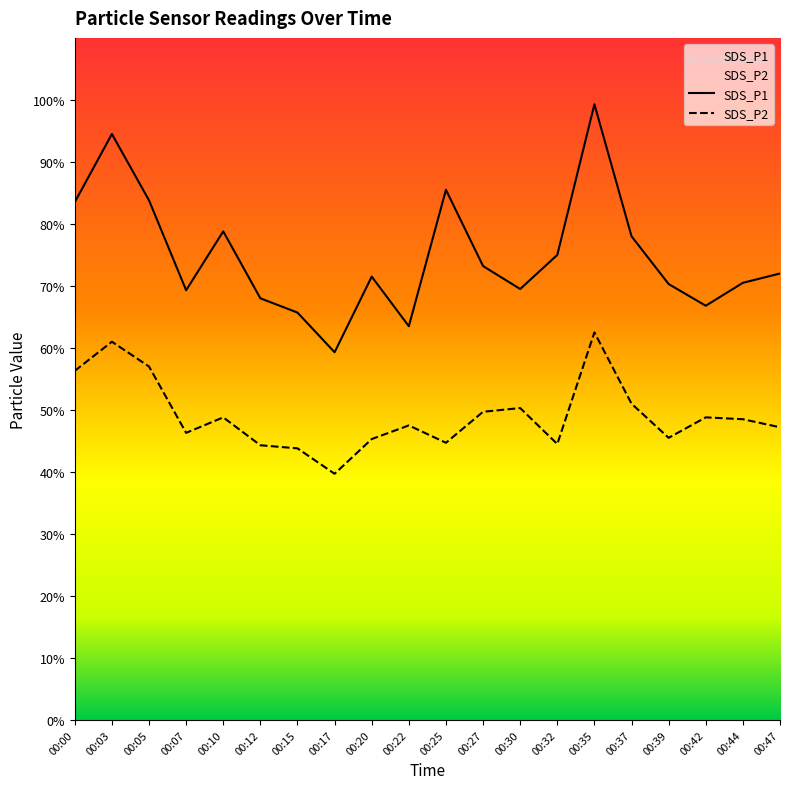

Rank the series at 00:30 from highest to lowest value.

SDS_P1, SDS_P2